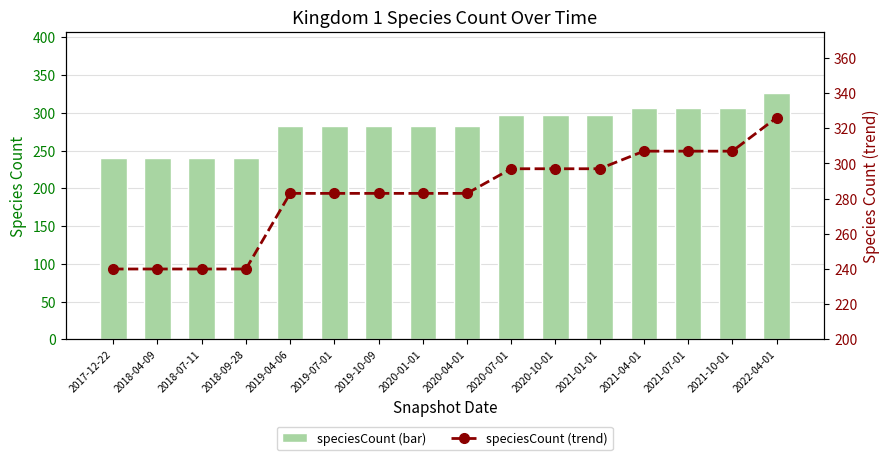

What is the sum of all speciesCount (trend) values?

4513